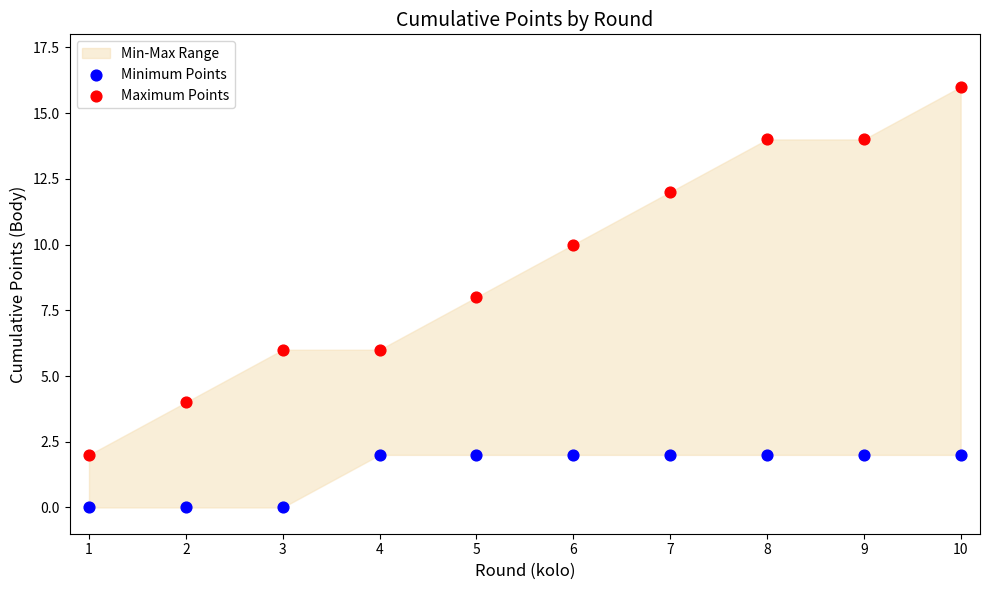

Across all data points, what is the range of X values (max minus min)?

9